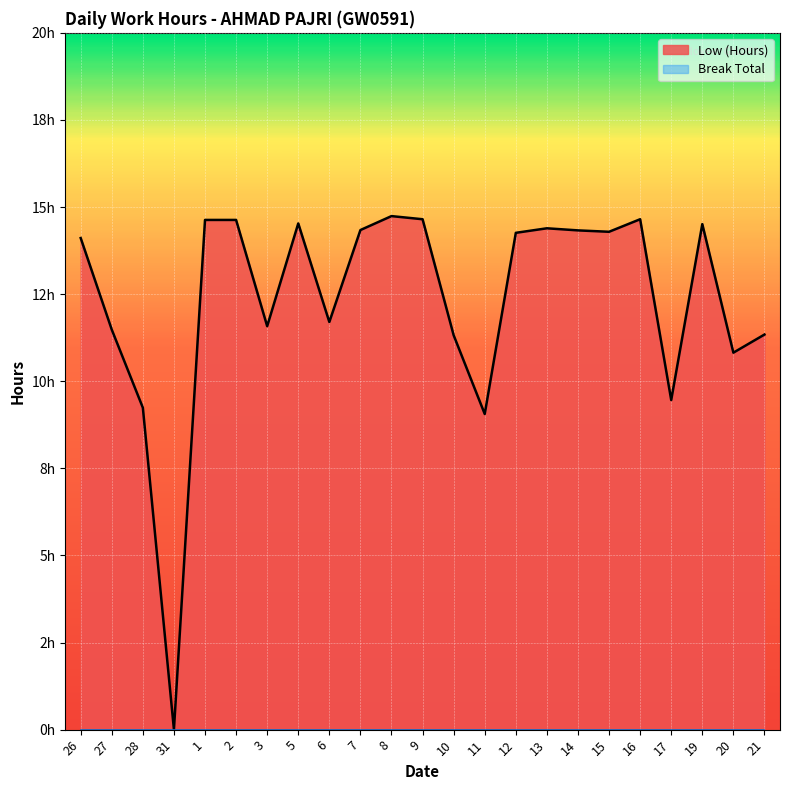

Reading left to right, transcribe all the data shown in this chart.

14.1	11.5	9.2	0.0	14.6	14.6	11.6	14.5	11.7	14.3	14.7	14.7	11.3	9.1	14.3	14.4	14.3	14.3	14.7	9.5	14.5	10.8	11.3